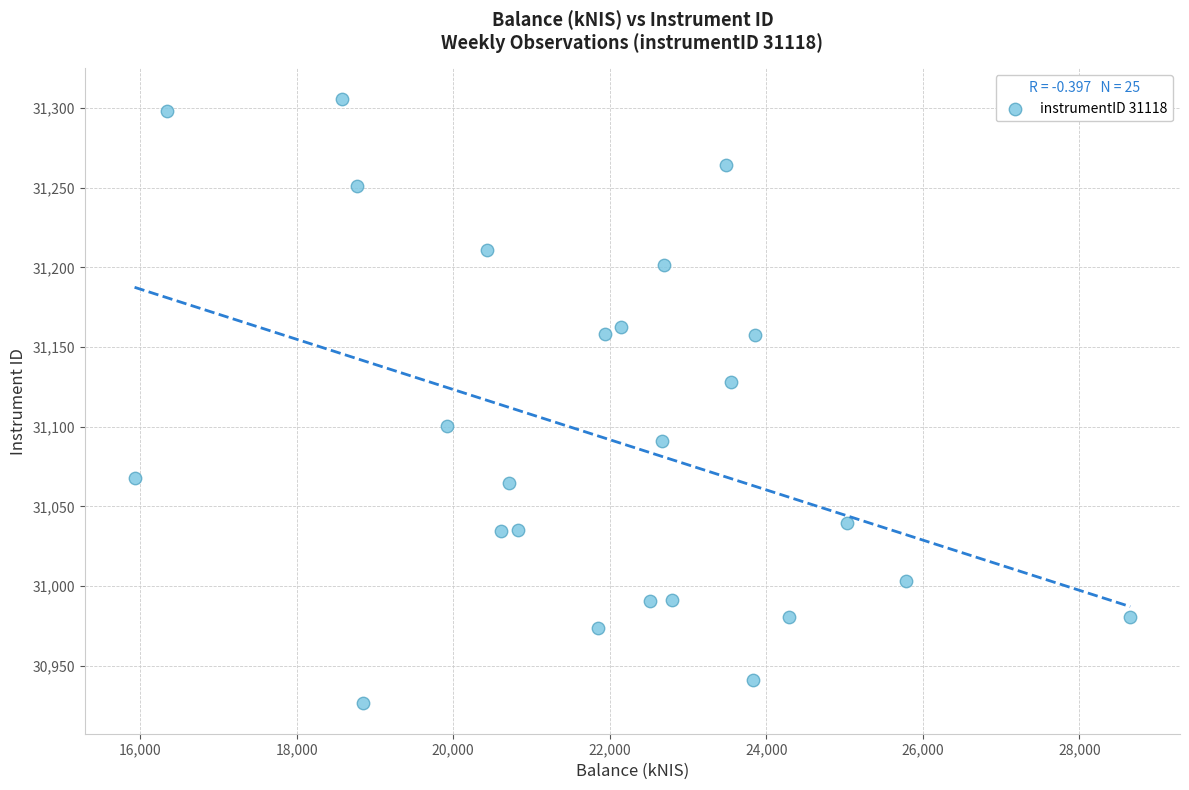

What is the range of X values (max minus min)?

12721.3